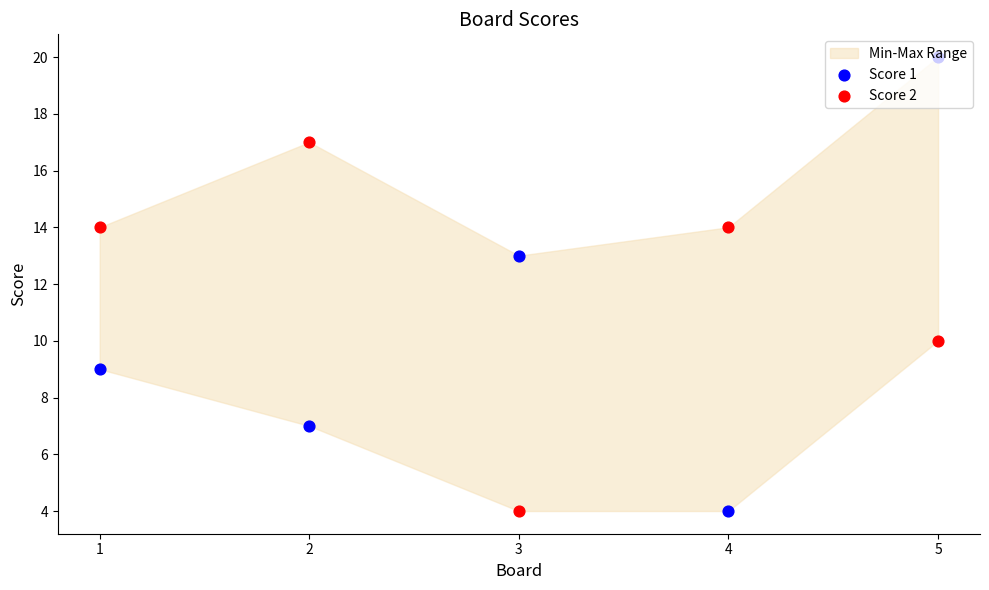

What is the total value across all series at 3?

17